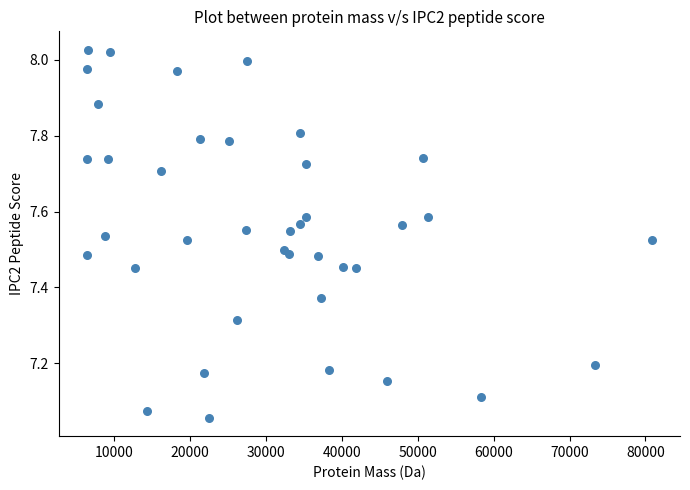

What is the range of Y values (max minus min)?

1.0